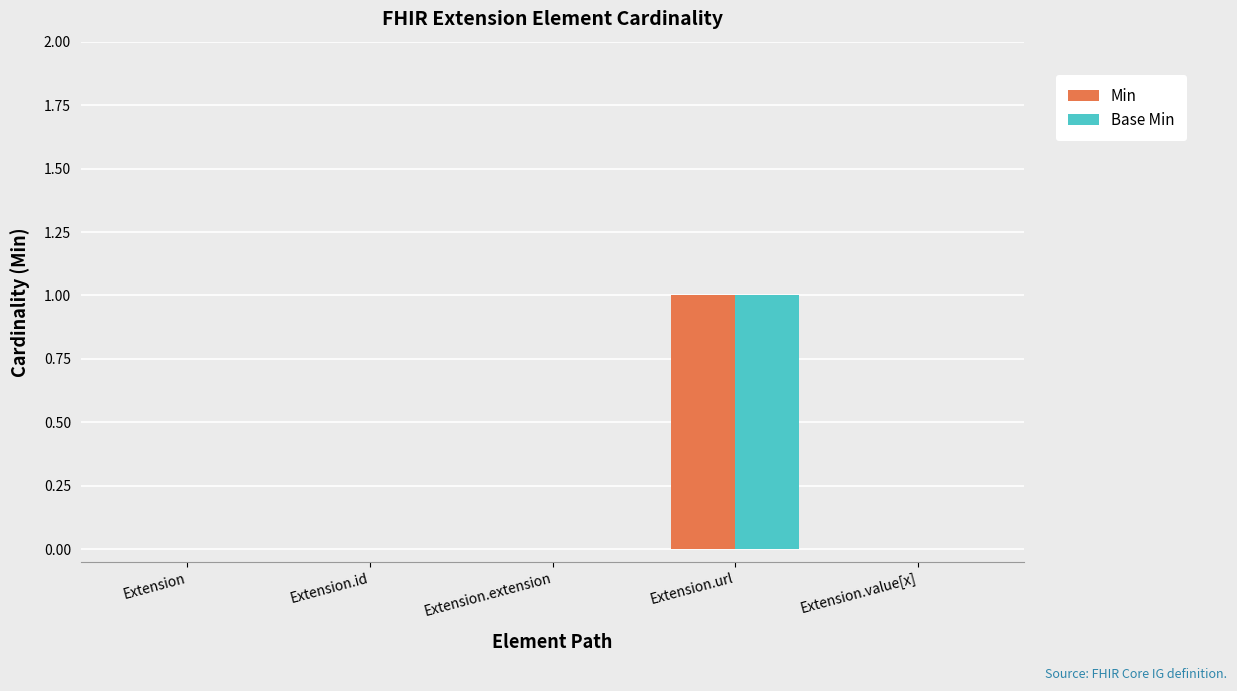

Which label corresponds to the largest value in the chart?

Extension.url